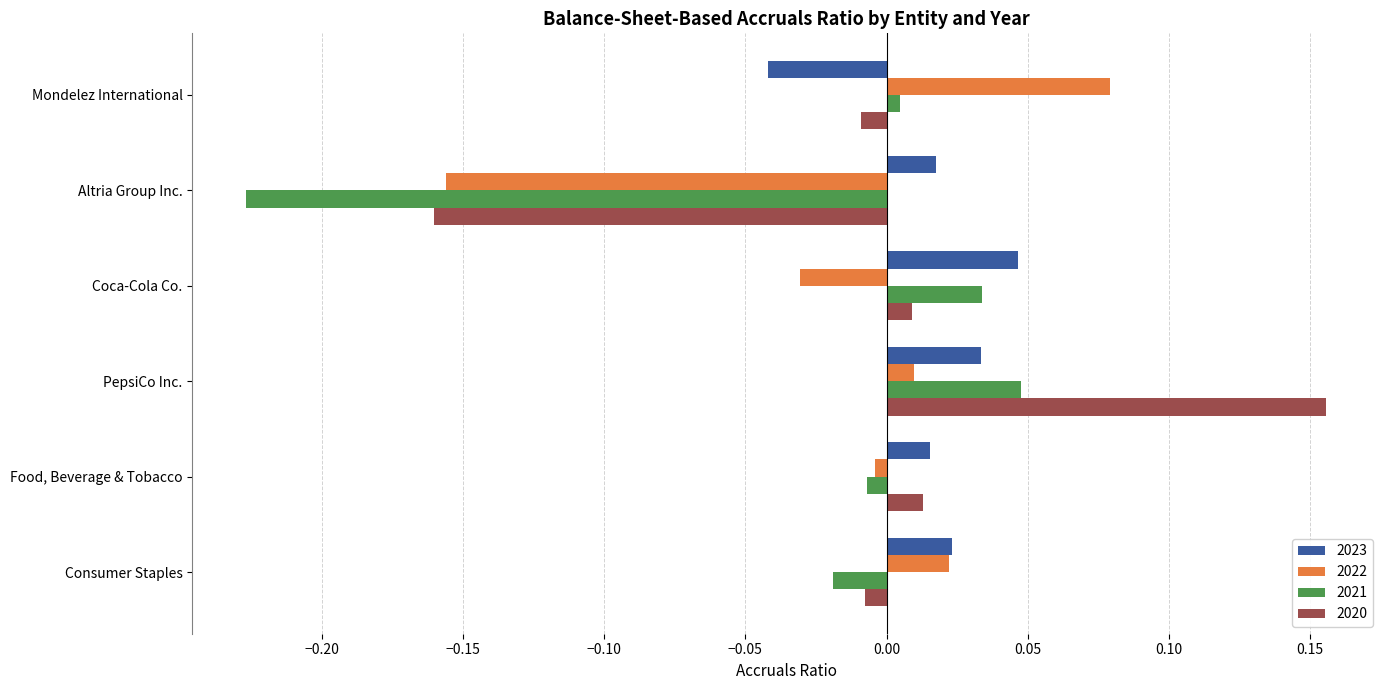

Which series has the widest spread of values?

2020